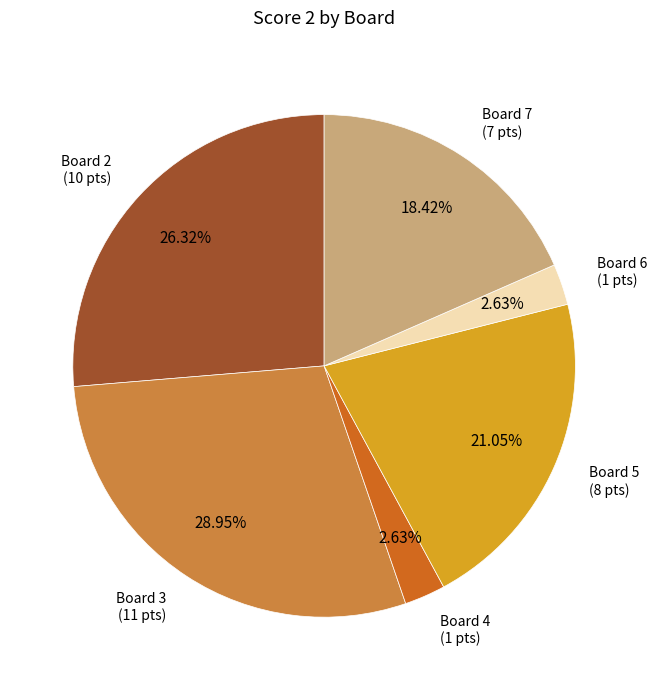

Is there a majority slice in this chart?

No